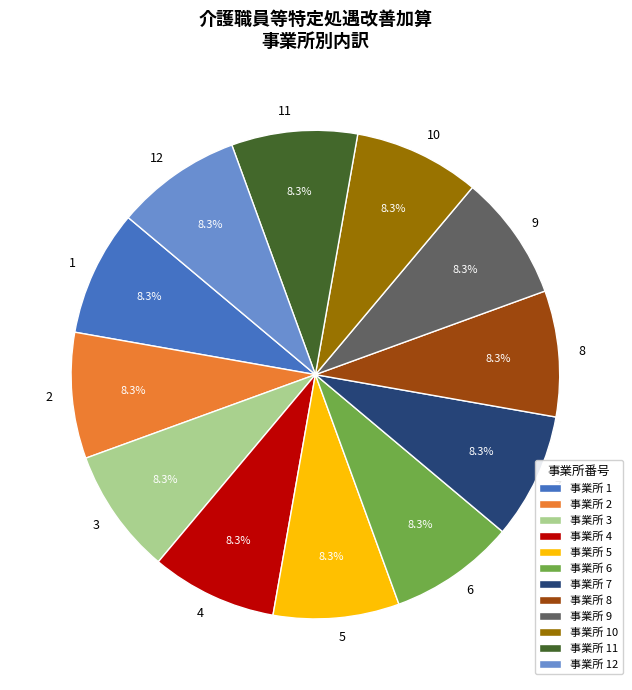

Count the number of slices in the pie.

12